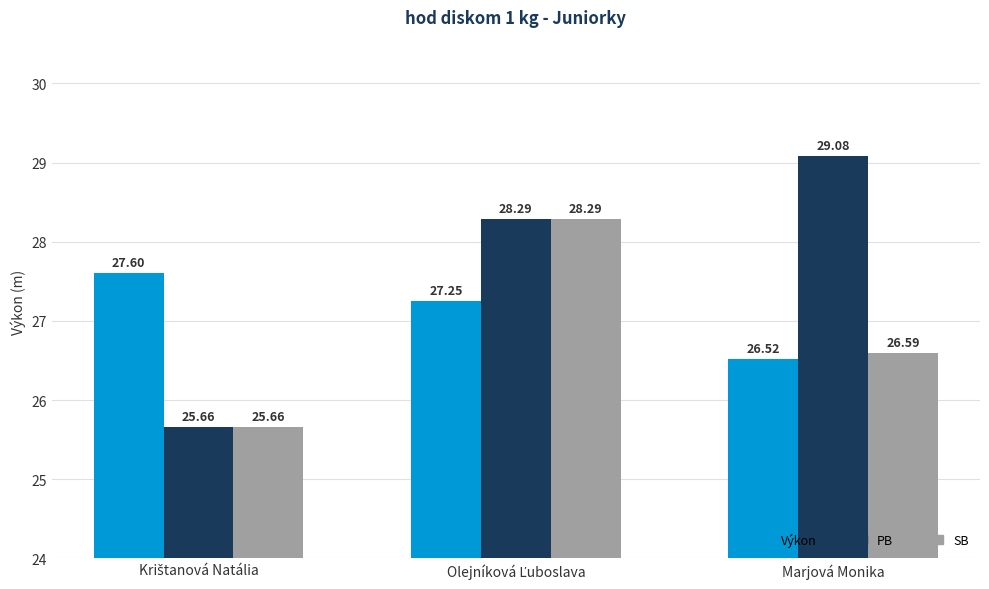

What is the average value of the SB series?

26.8